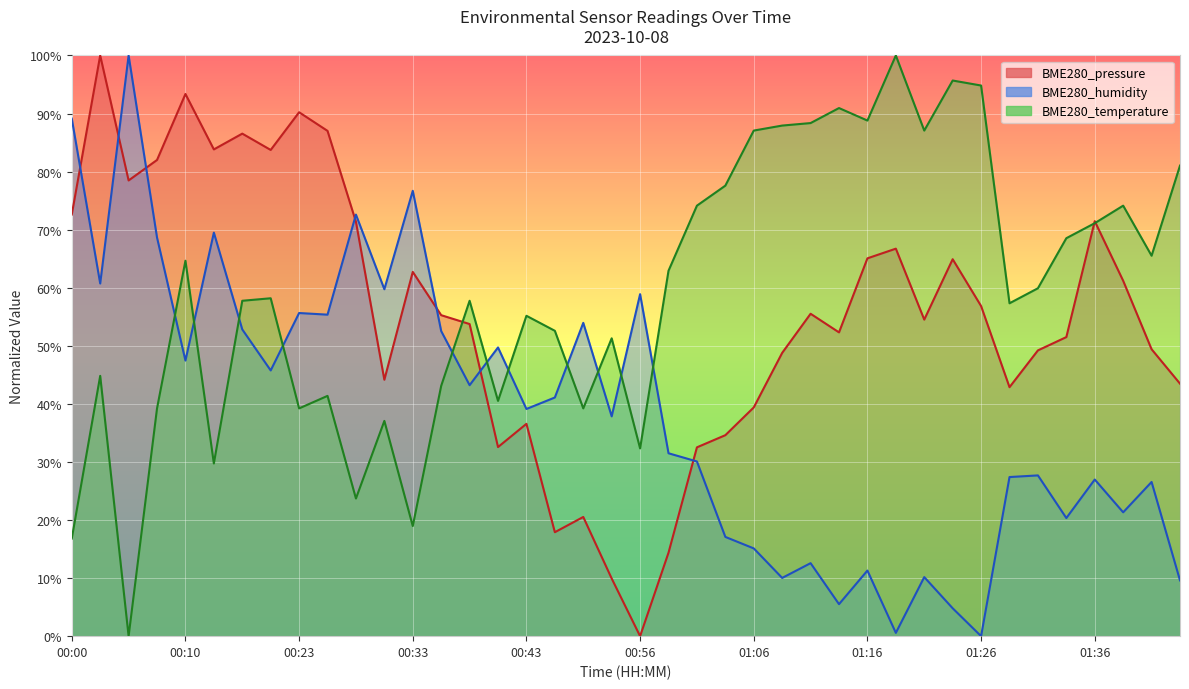

How many interior local valleys does the BME280_temperature series have?

12